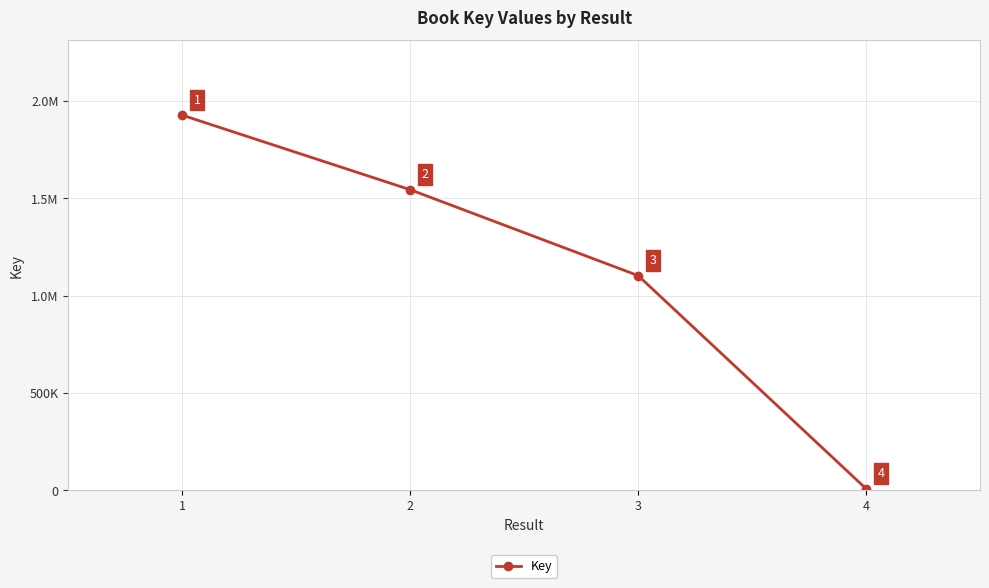

At which label does the data first exceed 1544037?

1